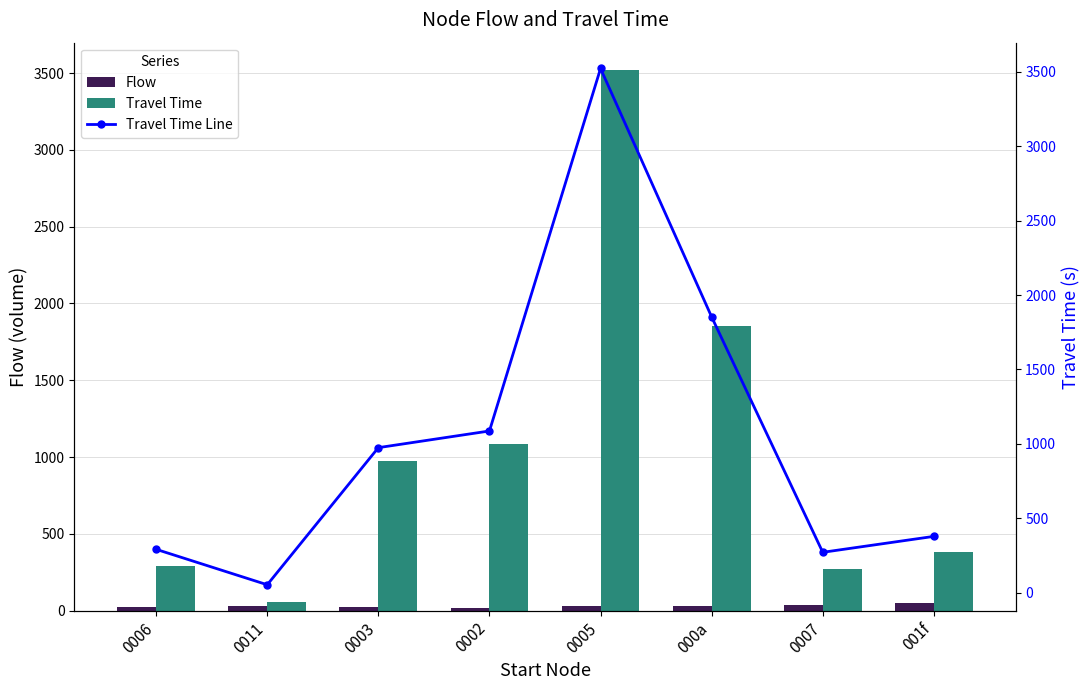

Reading left to right, extract all data points from this chart.

Flow: 0006=25	0011=30	0003=25	0002=18	0005=28	000a=27	0007=35	001f=48
Travel Time: 0006=292	0011=54	0003=975	0002=1087	0005=3522	000a=1853	0007=272	001f=379
Travel Time Line: 0006=292	0011=54	0003=975	0002=1087	0005=3522	000a=1853	0007=272	001f=379